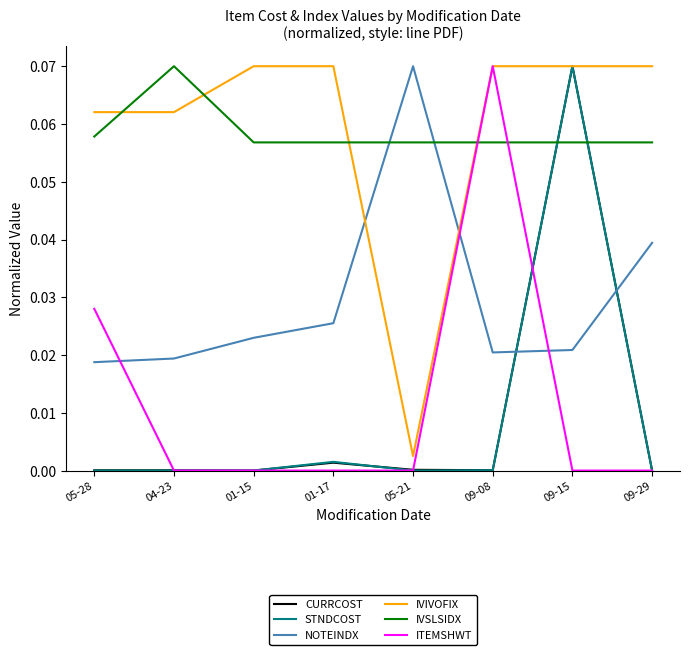

Between 01-17 and 09-29, which series saw the biggest shift?

NOTEINDX